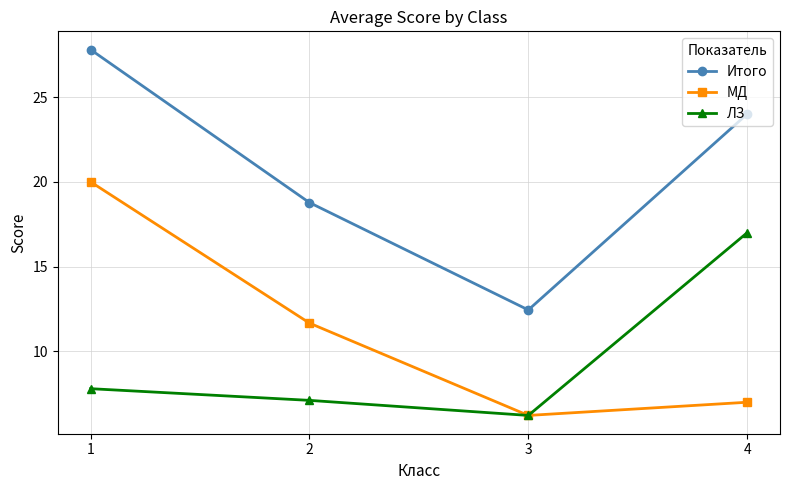

Rank the series by their average value, from lowest to highest.

ЛЗ, МД, Итого